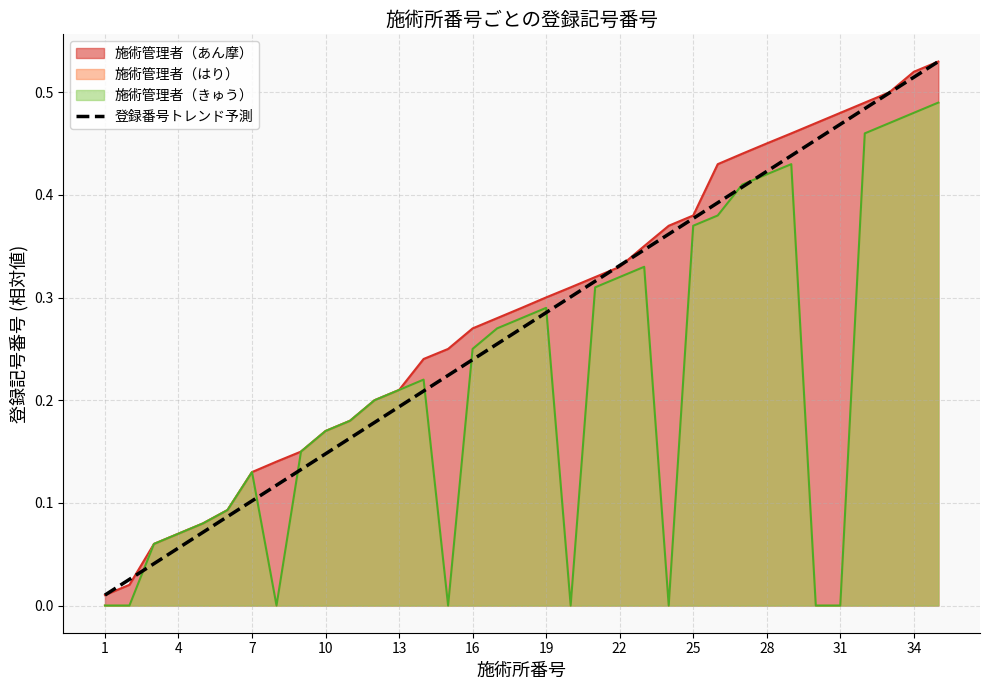

Is it true that the value at 13 is 0.2?

True